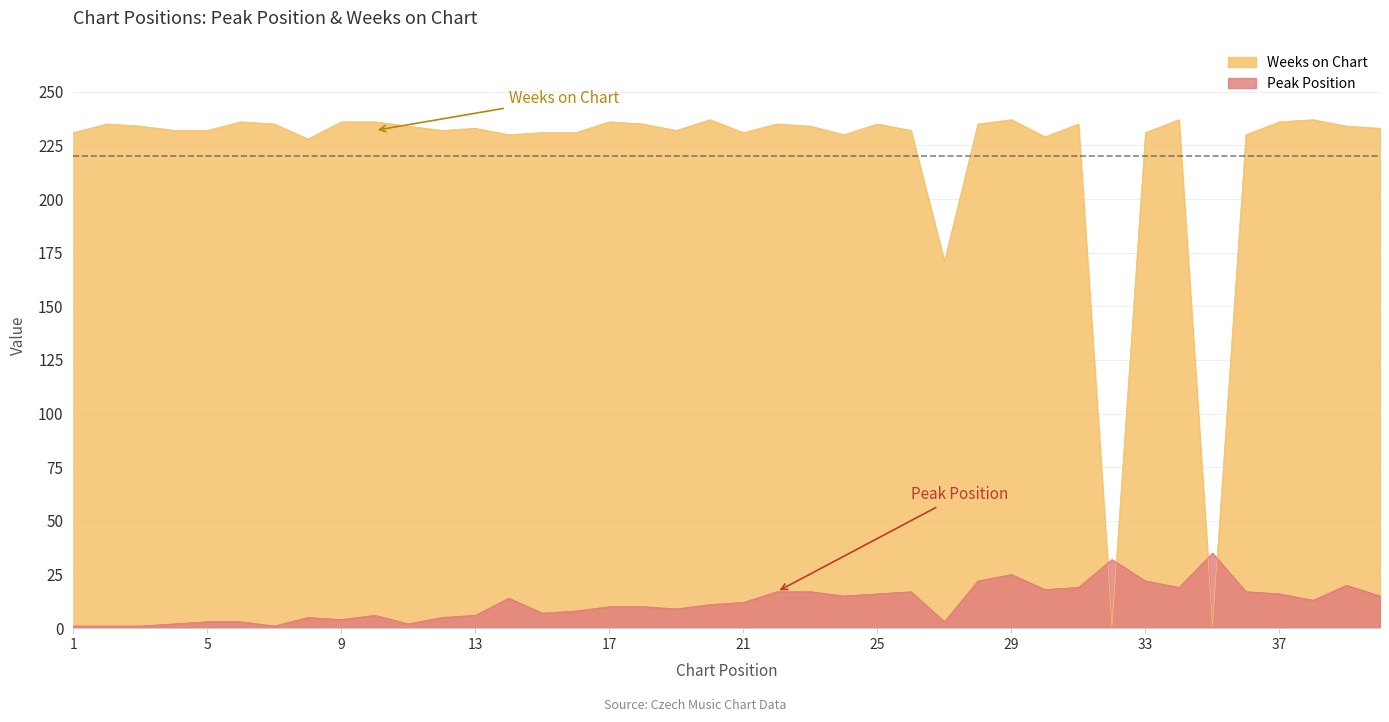

How many times do Peak Position and Weeks on Chart cross each other?

4